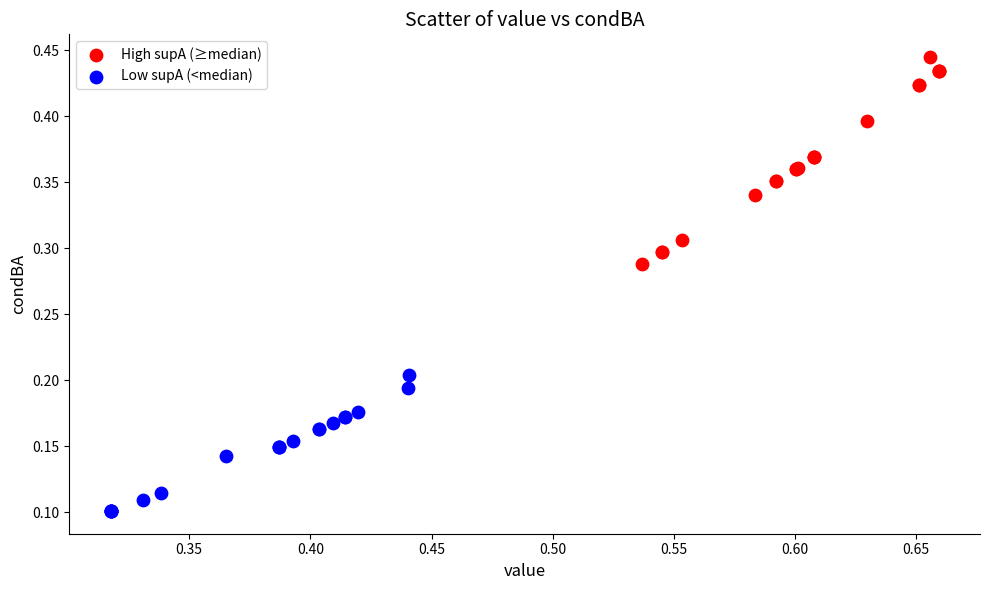

Which series reaches the maximum Y coordinate?

High supA (≥median)